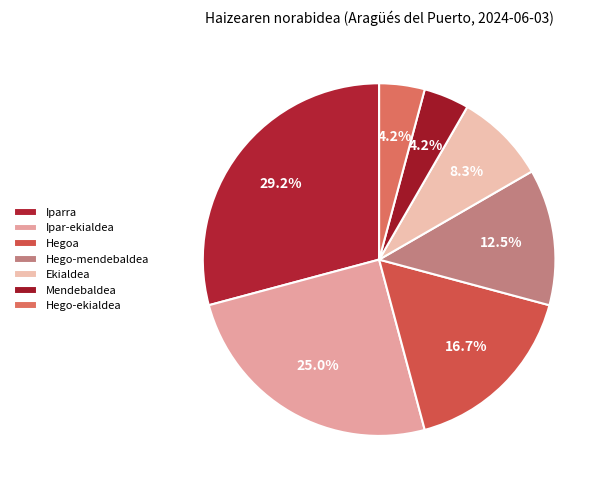

Does any single category account for the majority?

No